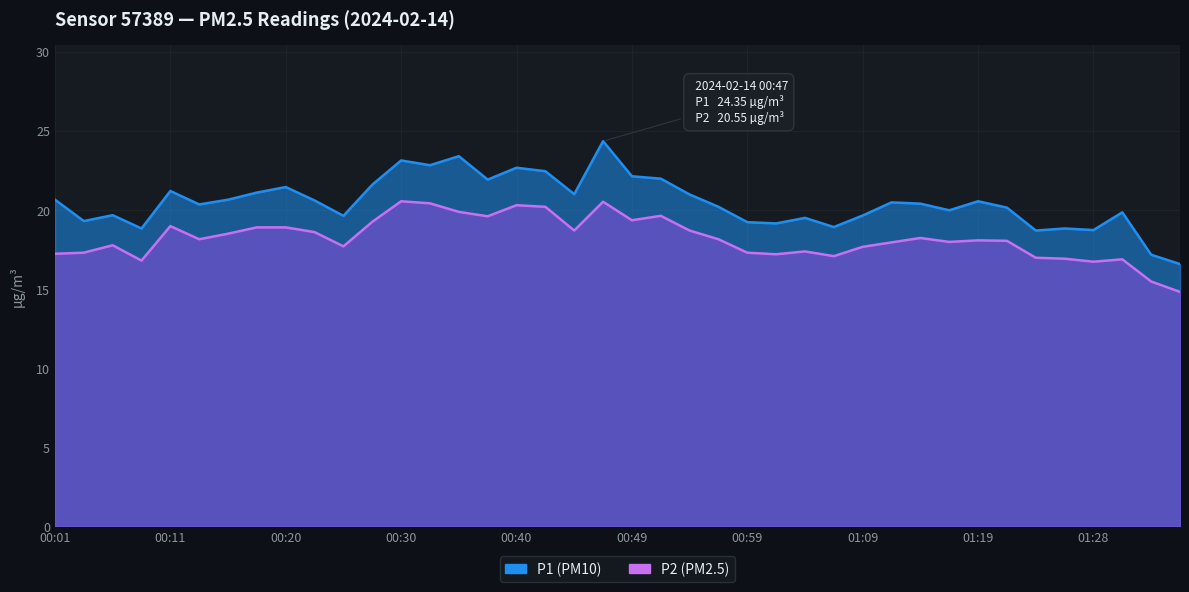

Which series has the largest range (max minus min)?

P1